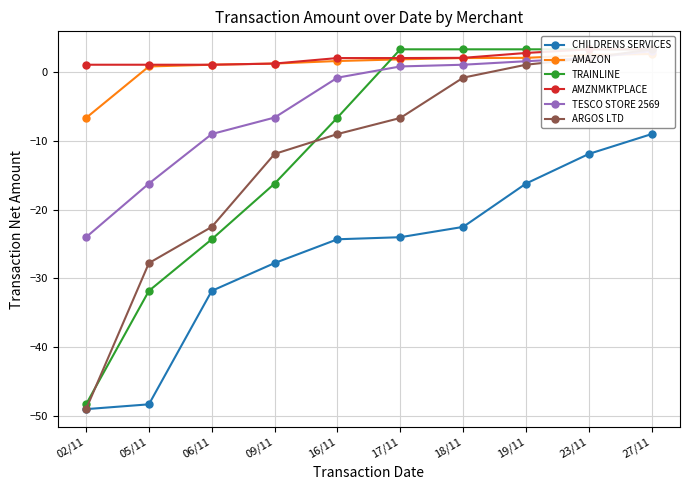

How many values in TRAINLINE are below zero?

5